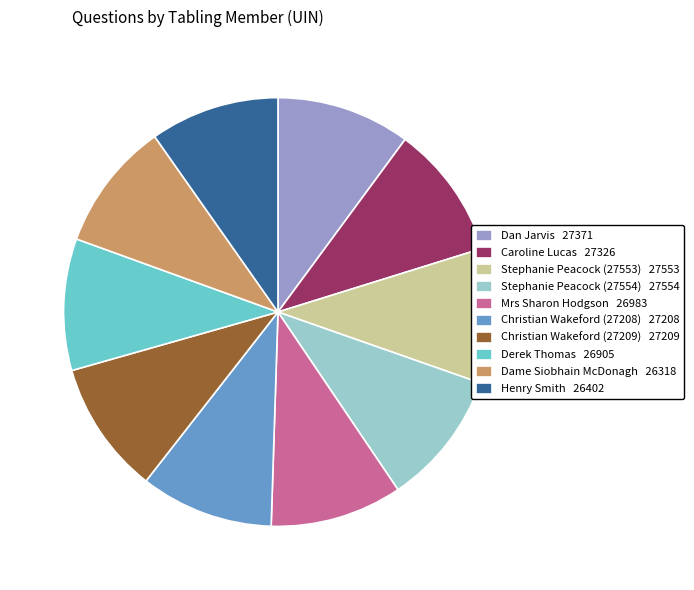

The Dan Jarvis 27371 slice represents 1% of the pie. True or false?

False